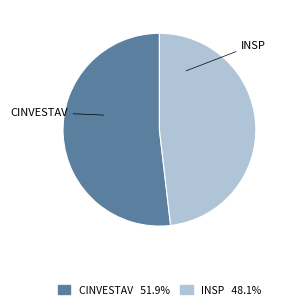

Is there a majority slice in this chart?

Yes